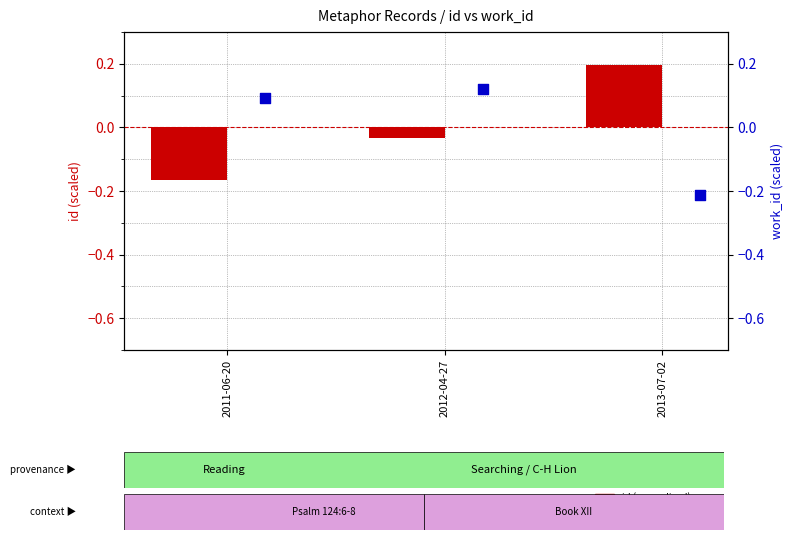

What are all the series names shown in the legend?

id (normalized), work_id (normalized)